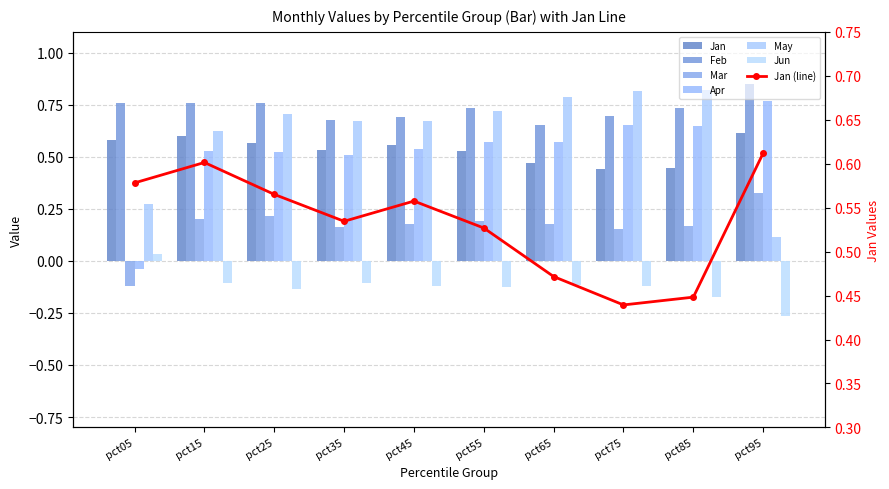

The Jan series shows 0.6 at pct15. True or false?

True